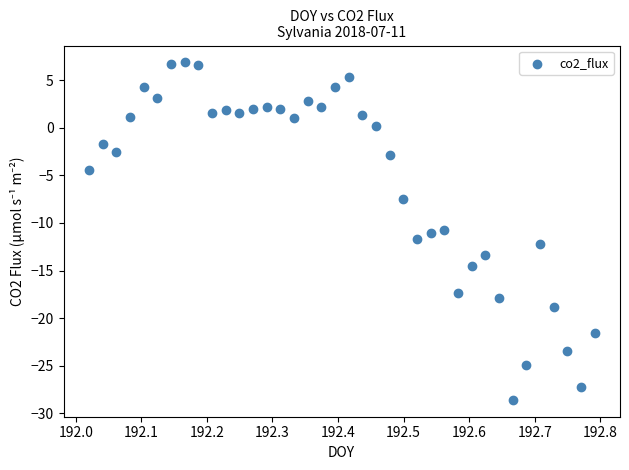

What is the range of Y values (max minus min)?

35.5